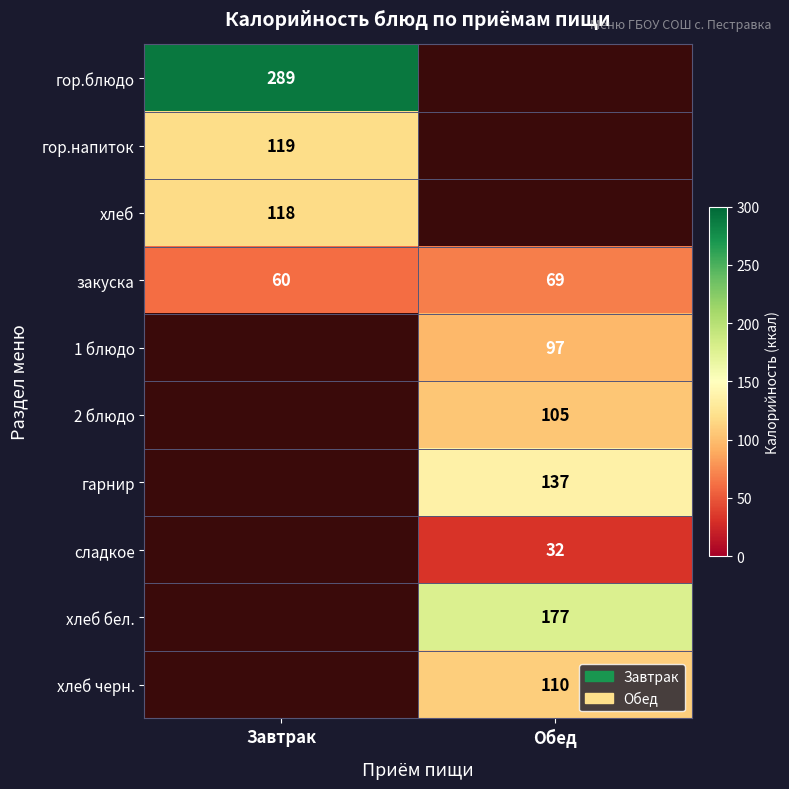

Which has a higher value, Завтрак or Обед?

Обед